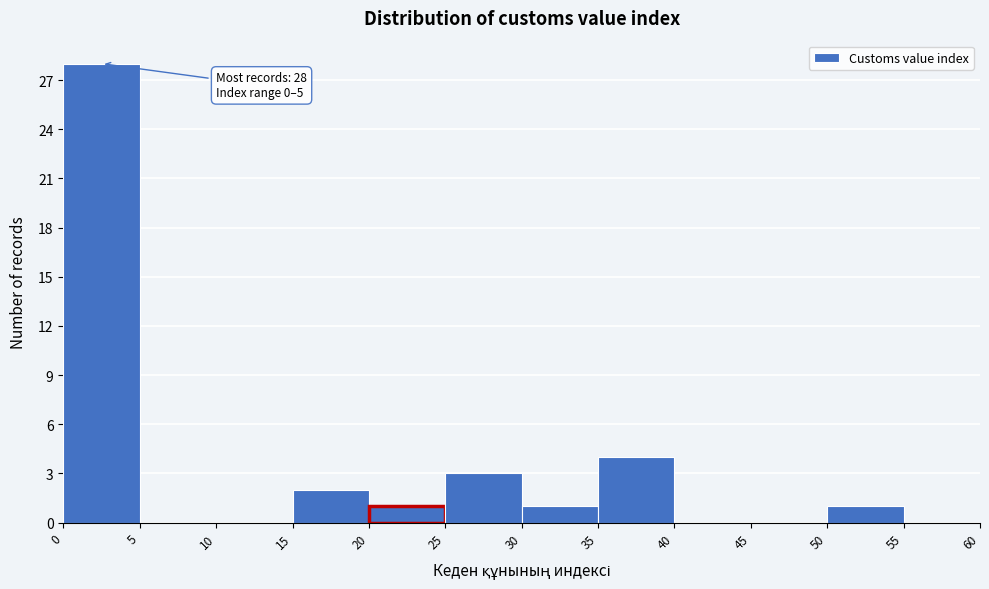

Over which range of the x-axis is the bar tallest?

0 to 5